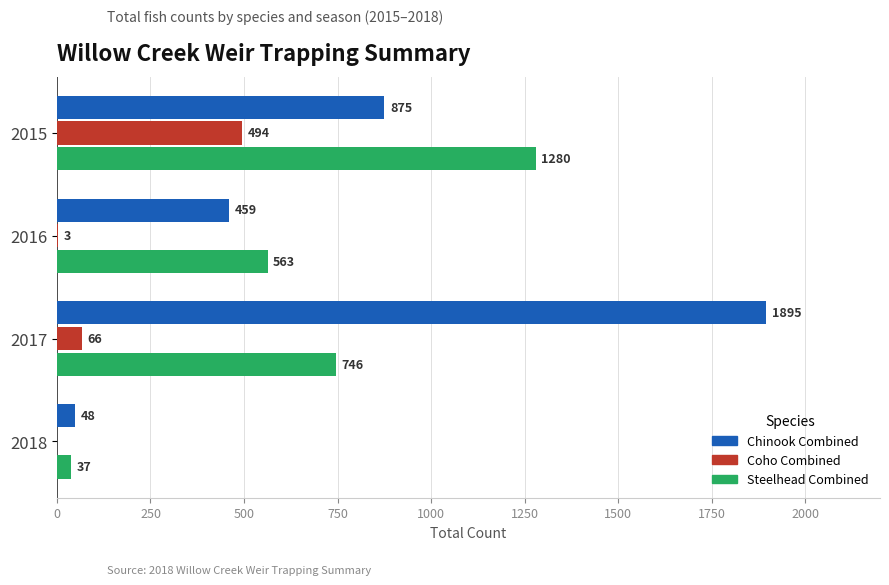

The Chinook Combined series shows 48 at 2018. True or false?

True